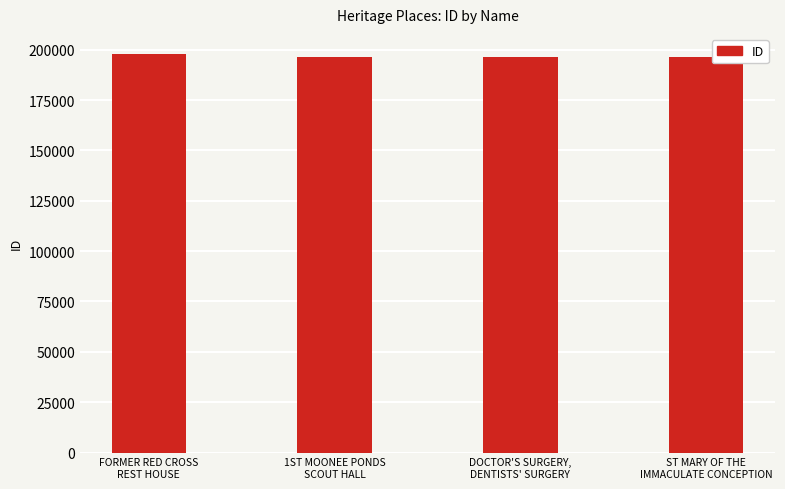

What is the smallest value displayed?

196282